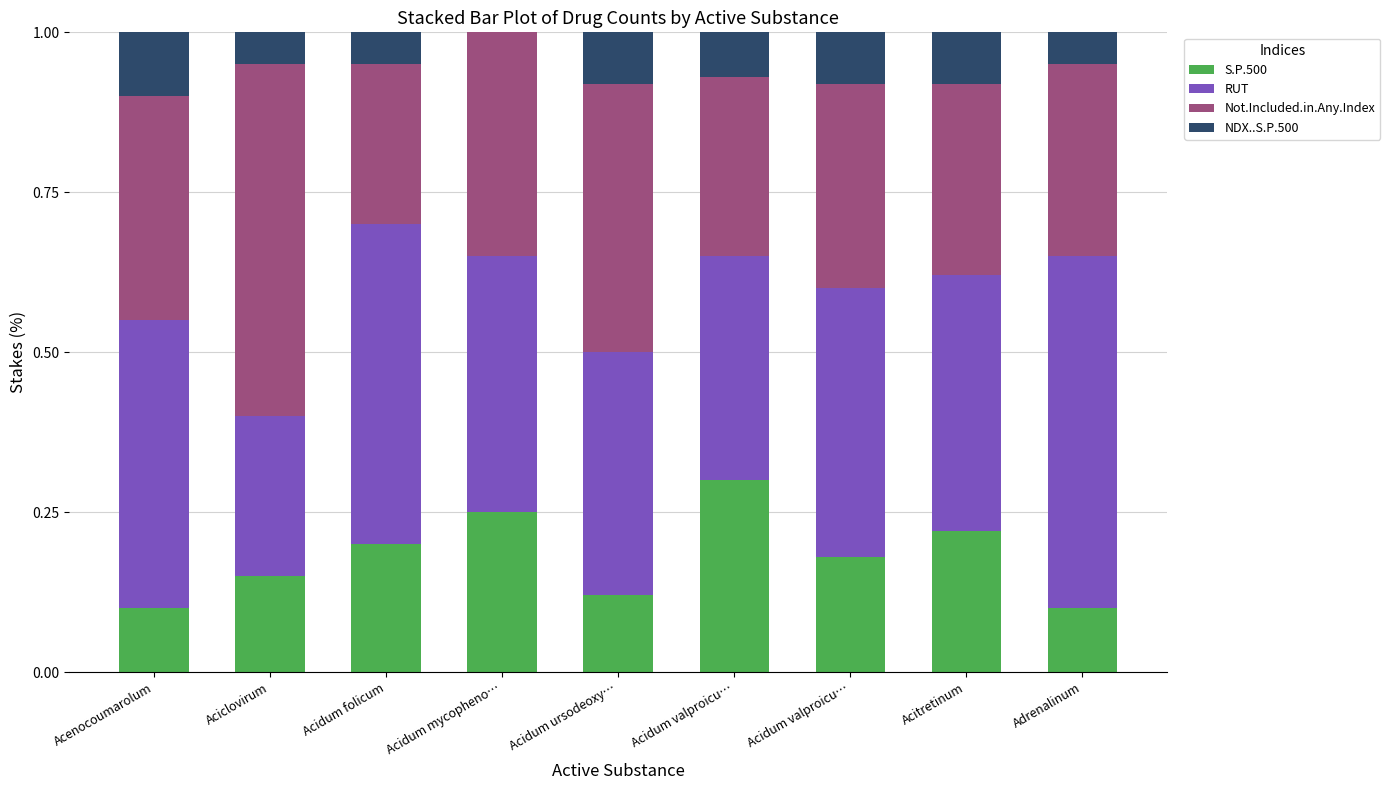

Rank the series at Adrenalinum from highest to lowest value.

RUT, Not.Included.in.Any.Index, S.P.500, NDX..S.P.500